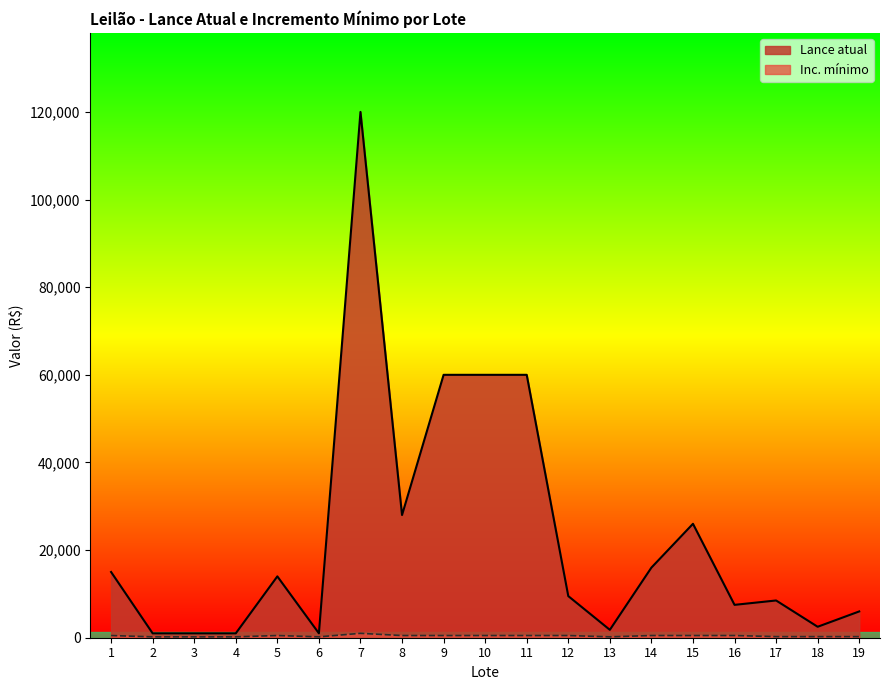

How many categories are shown in the chart?

19